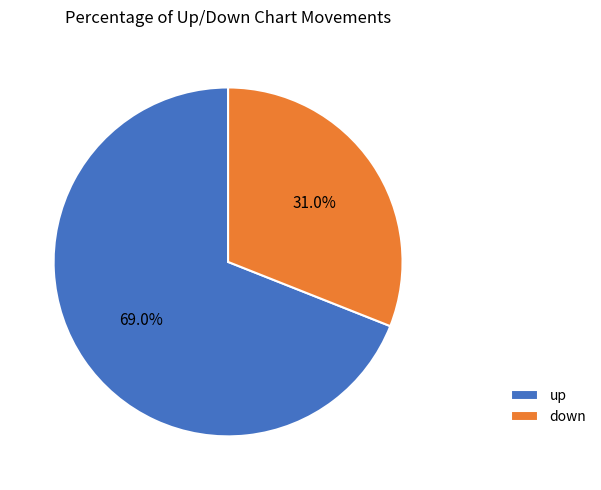

Does down account for over 50% of the chart?

No